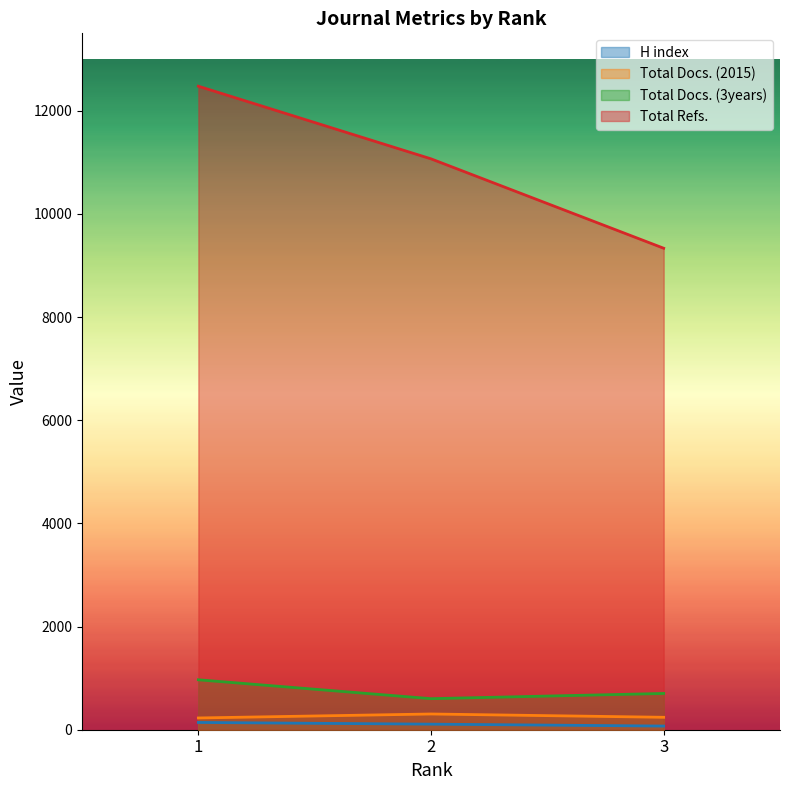

What is the minimum value shown in the chart?

71